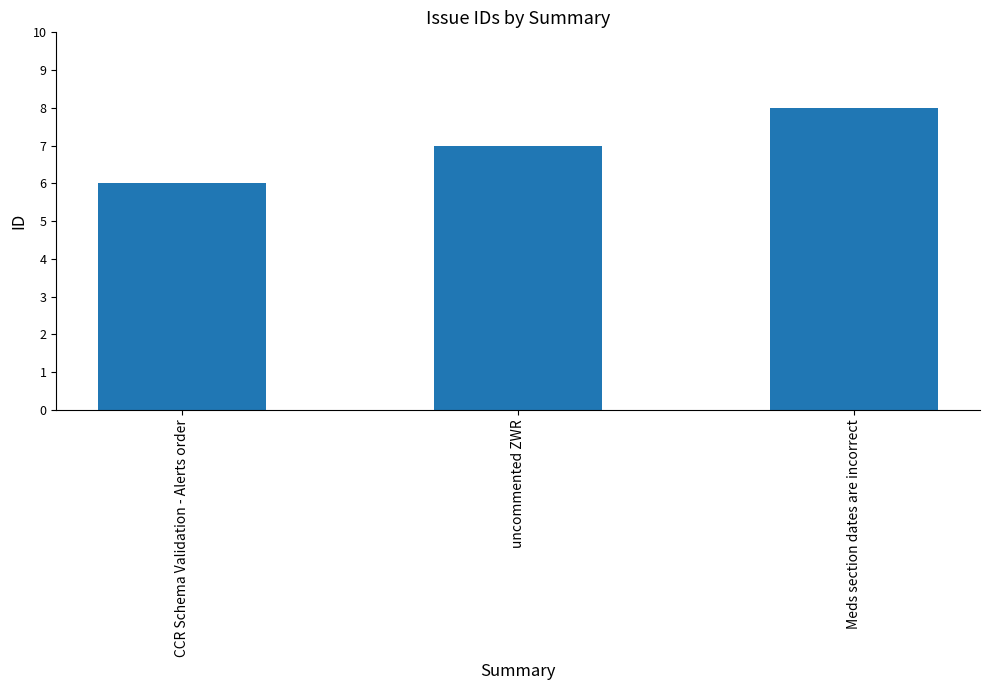

Is it true that the value at uncommented ZWR is 7?

True